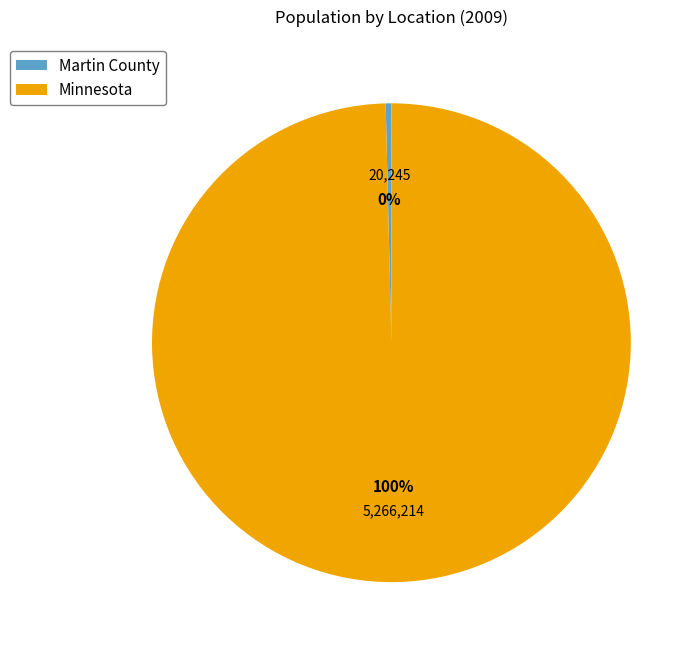

Which category has the biggest portion of the pie?

Minnesota